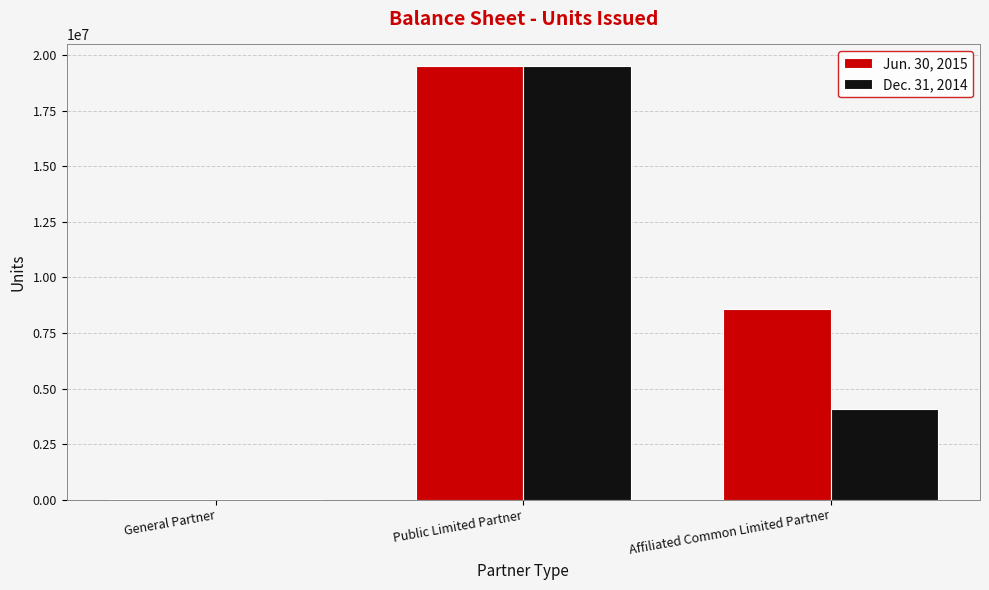

What is the sum of all Dec. 31, 2014 values?

23604291